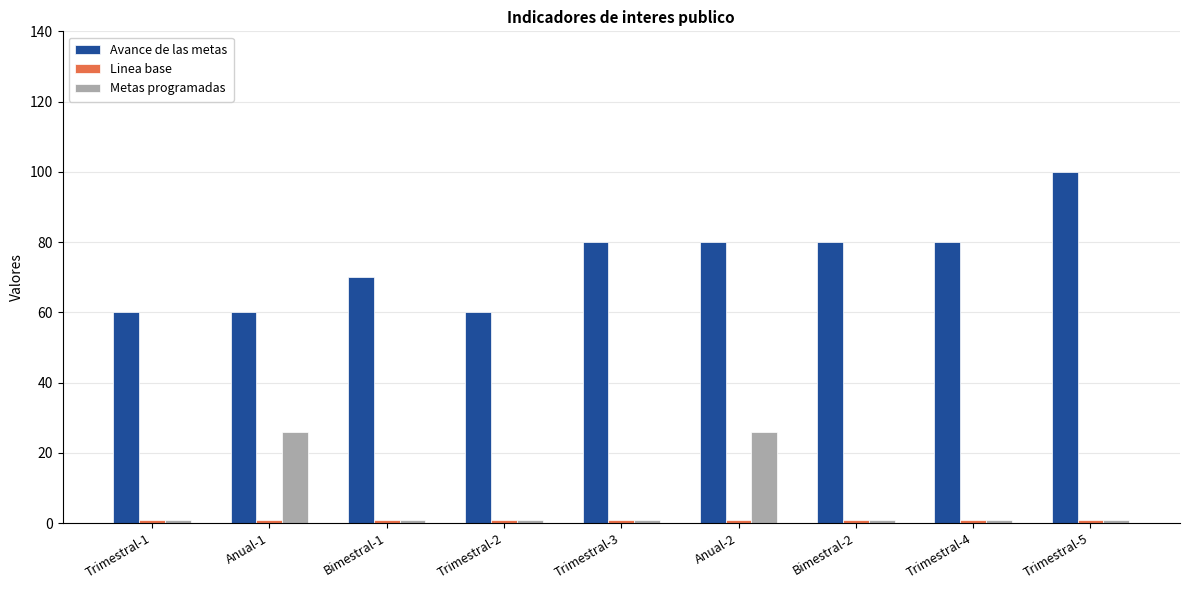

Between Bimestral-1 and Anual-2, which series saw the biggest shift?

Metas programadas